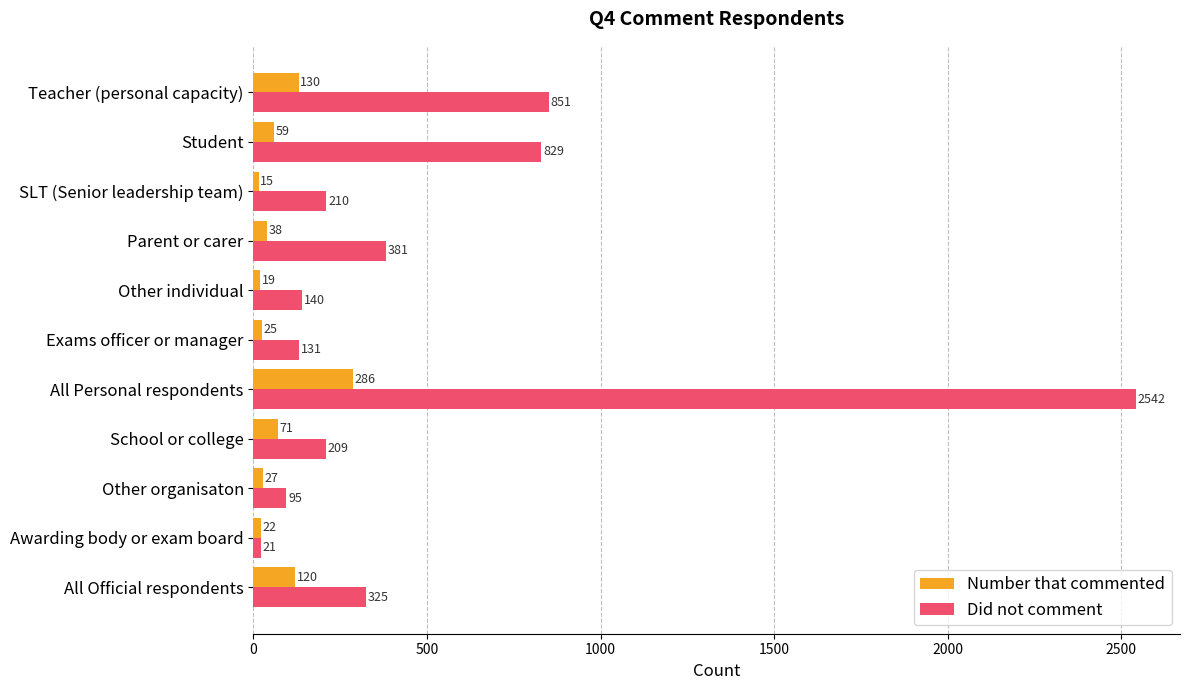

The Did not comment series shows 325 at All Official respondents. True or false?

True